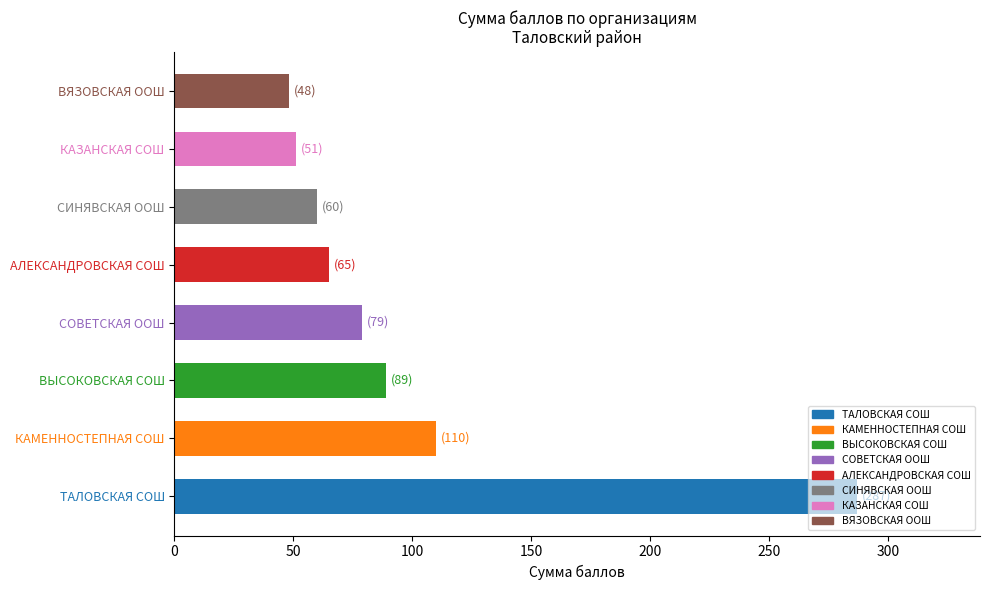

What is the difference between the second highest and minimum values?

62